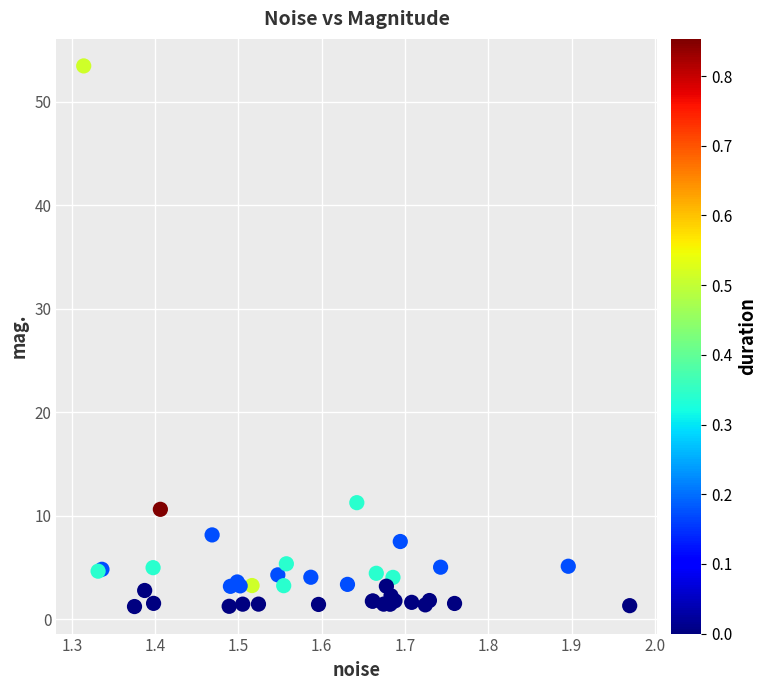

What Y value in the scatter plot is closest to 27?

11.3